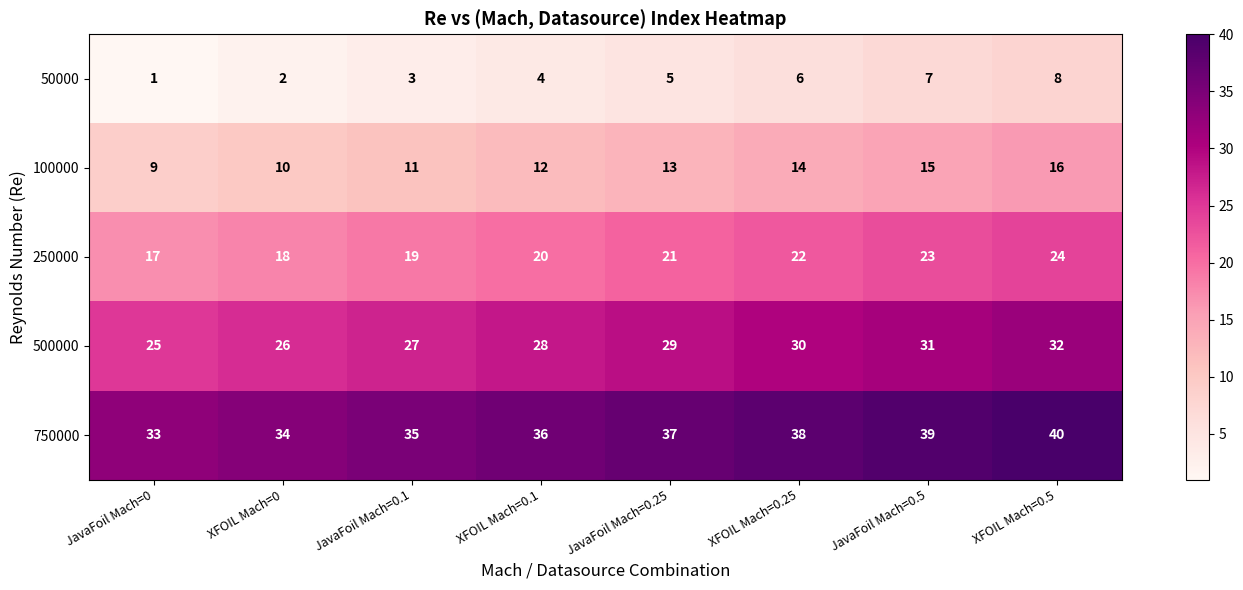

The 100000 series shows 13 at JavaFoil Mach=0.25. True or false?

True